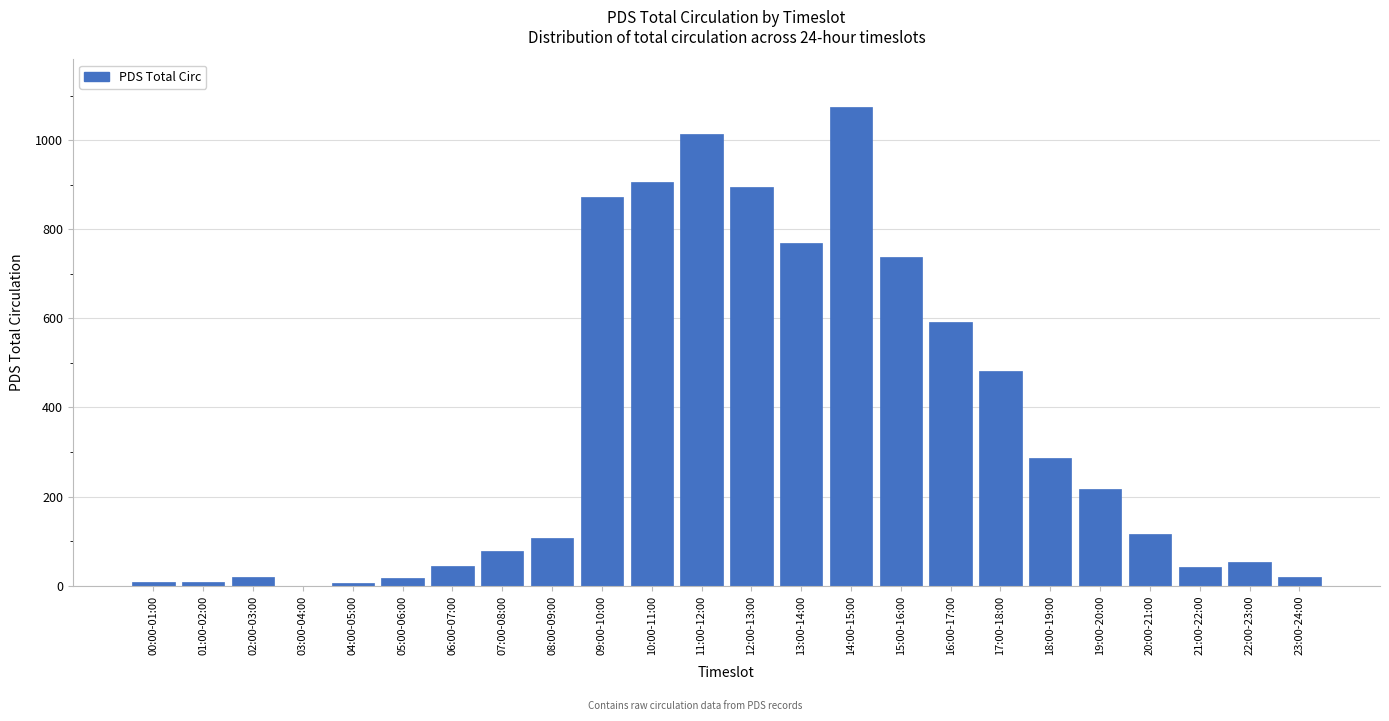

What is the sum of all values?

8361